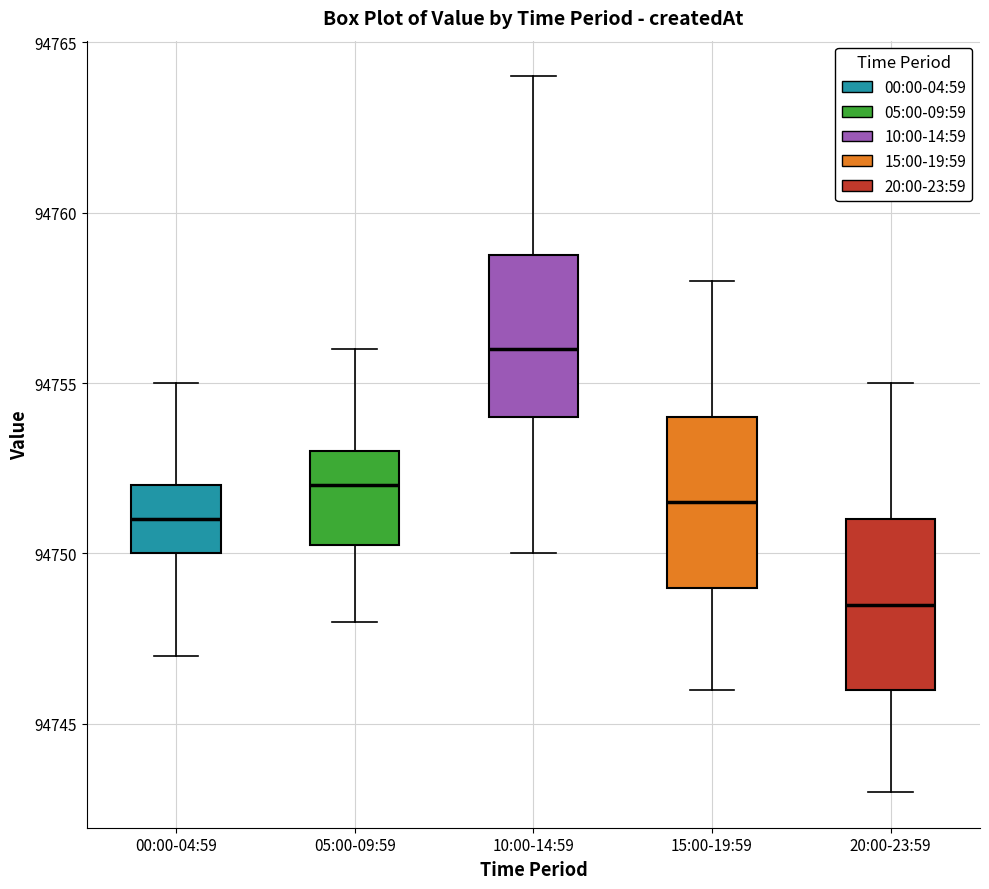

Reading left to right, read every box against the y-axis: the position of its median line, the range the box covers, and the ends of its whiskers. The values are not printed on the chart, so give them approximately, as read against the axis.

00:00-04:59: median 94751.0, box 94750.0 to 94752.0, whiskers 94747.0 to 94755.0
05:00-09:59: median 94752.0, box 94750.5 to 94753.0, whiskers 94748.0 to 94756.0
10:00-14:59: median 94756.0, box 94754.0 to 94759.0, whiskers 94750.0 to 94764.0
15:00-19:59: median 94751.5, box 94749.0 to 94754.0, whiskers 94746.0 to 94758.0
20:00-23:59: median 94748.5, box 94746.0 to 94751.0, whiskers 94743.0 to 94755.0